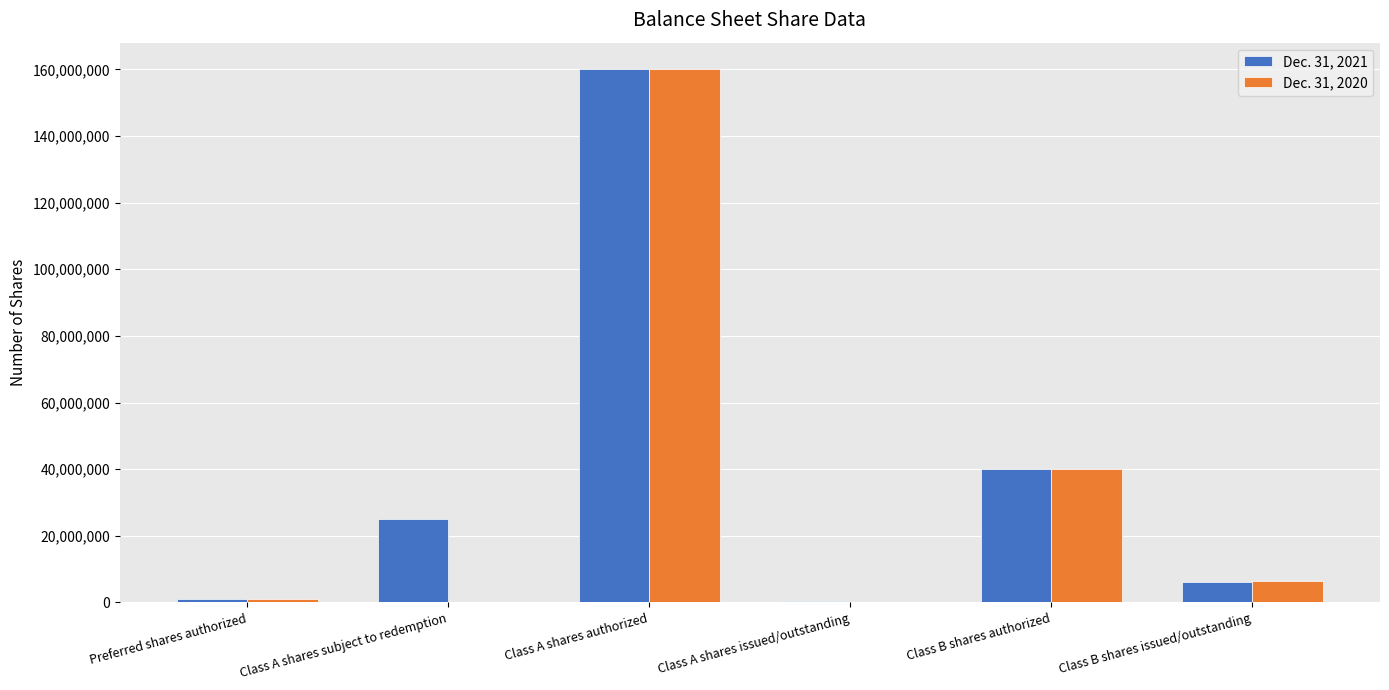

What is the maximum value for Dec. 31, 2021?

160000000